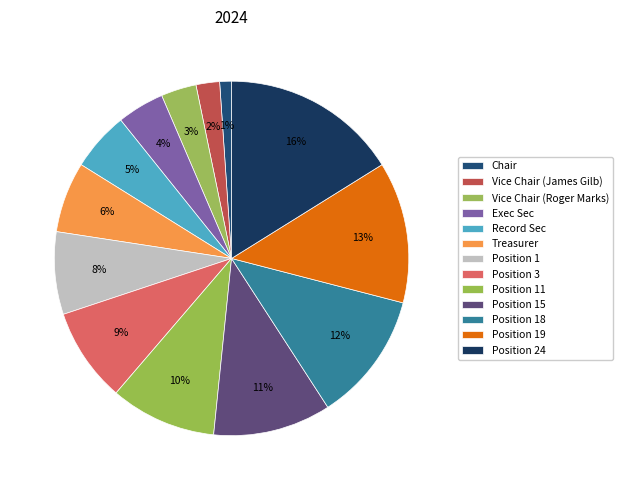

What percentage is the Vice Chair (Roger Marks) slice, to the nearest percent?

3%